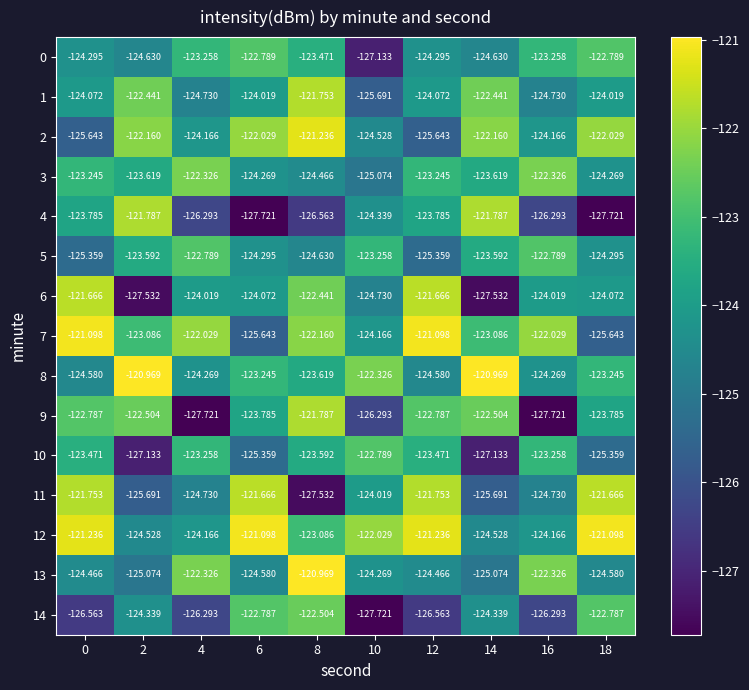

Is the value of 4 at 2 greater than the value of 11 at 18?

No